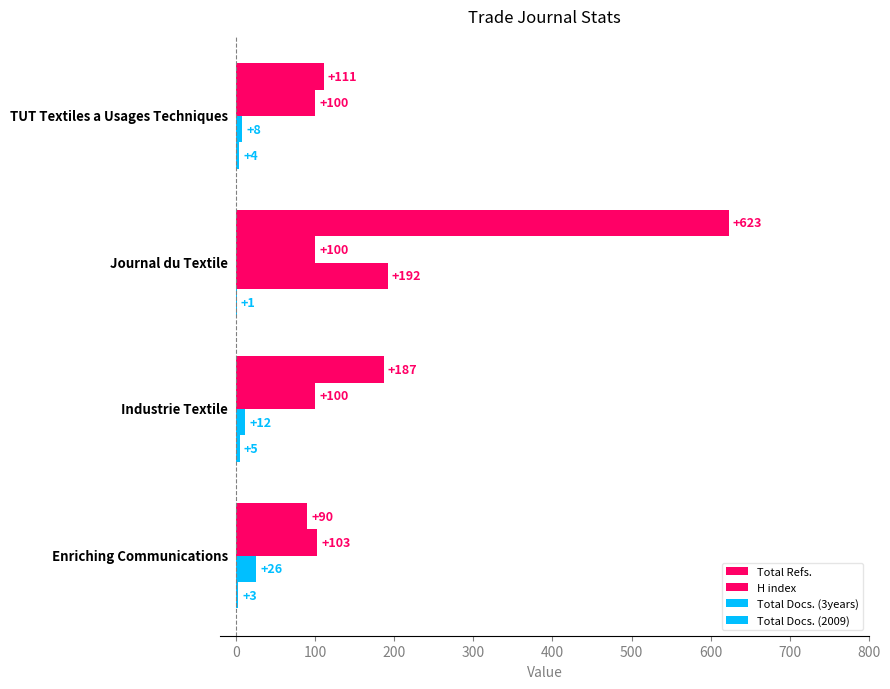

Reading left to right, list all the values displayed in this chart.

Total Refs.: 90	187	623	111
H index: 103	100	100	100
Total Docs. (3years): 26	12	192	8
Total Docs. (2009): 3	5	1	4